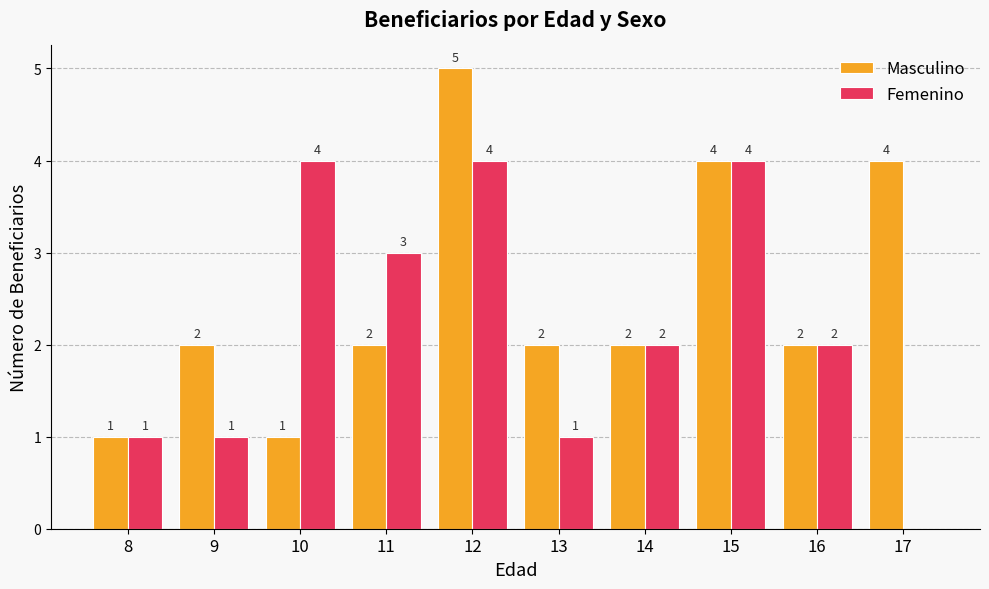

Between 9 and 11, which series saw the biggest shift?

Femenino